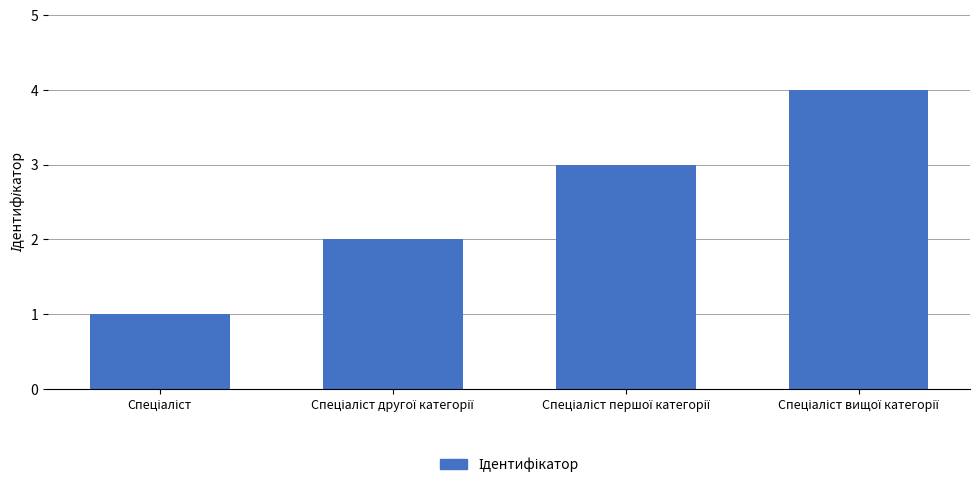

What is the greatest value displayed?

4